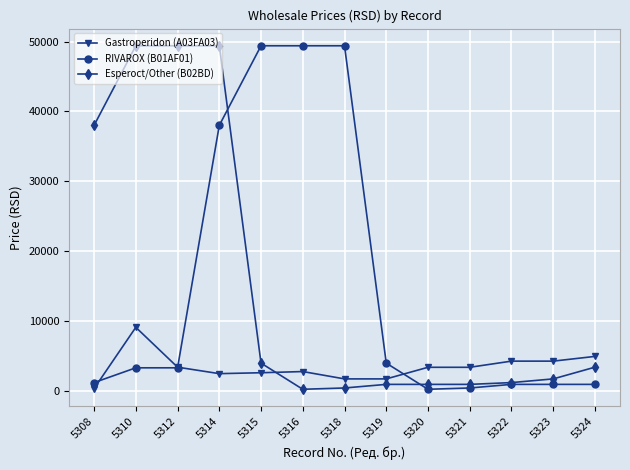

What is the highest value of the RIVAROX (B01AF01) series?

49389.1